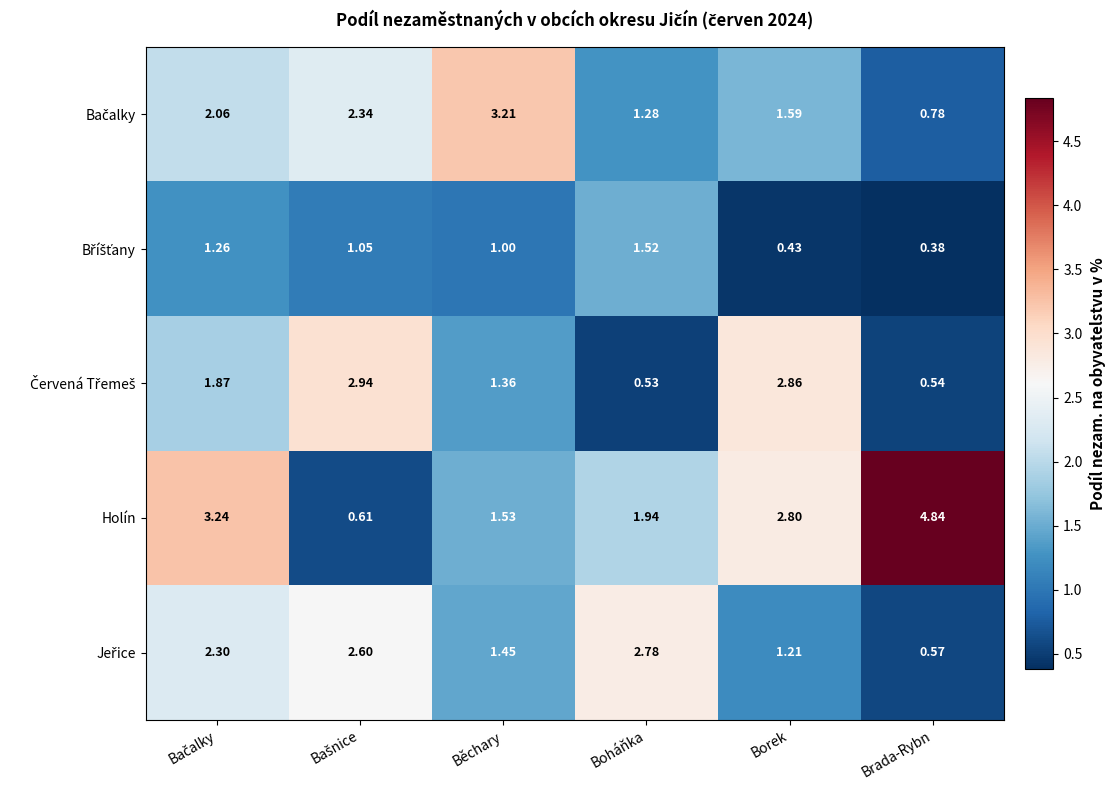

Which series has the widest spread of values?

Holín